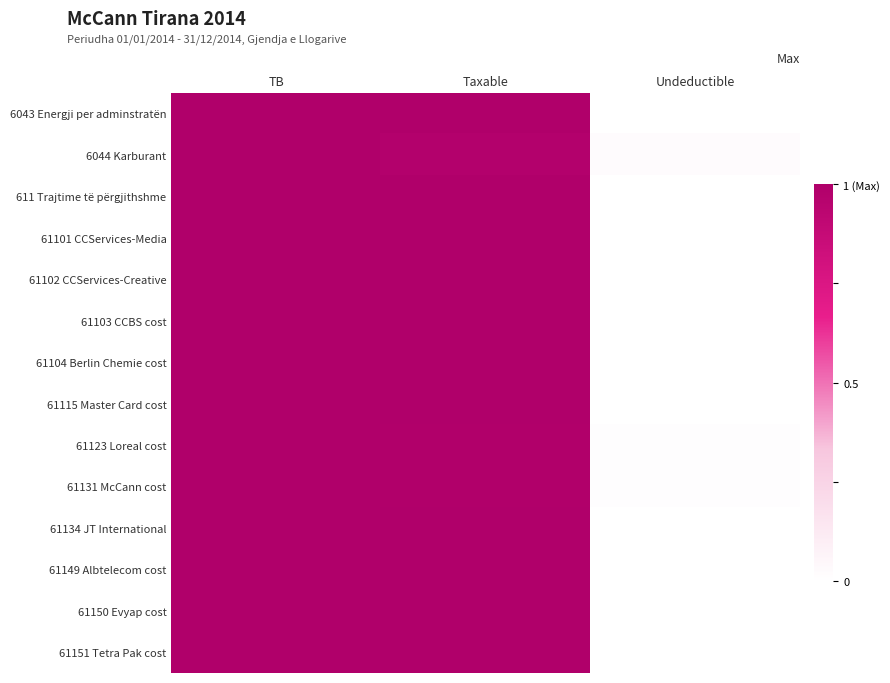

Reading left to right, transcribe all the data shown in this chart.

6043 Energji per adminstratën: TB=1.0	Taxable=1.0	Undeductible=0.0
6044 Karburant: TB=1.0	Taxable=1.0	Undeductible=0.0
611 Trajtime të përgjithshme: TB=1.0	Taxable=1.0	Undeductible=0.0
61101 CCServices-Media: TB=1.0	Taxable=1.0	Undeductible=0.0
61102 CCServices-Creative: TB=1.0	Taxable=1.0	Undeductible=0.0
61103 CCBS cost: TB=1.0	Taxable=1.0	Undeductible=0.0
61104 Berlin Chemie cost: TB=1.0	Taxable=1.0	Undeductible=0.0
61115 Master Card cost: TB=1.0	Taxable=1.0	Undeductible=0.0
61123 Loreal cost: TB=1.0	Taxable=1.0	Undeductible=0.0
61131 McCann cost: TB=1.0	Taxable=1.0	Undeductible=0.0
61134 JT International: TB=1.0	Taxable=1.0	Undeductible=0.0
61149 Albtelecom cost: TB=1.0	Taxable=1.0	Undeductible=0.0
61150 Evyap cost: TB=1.0	Taxable=1.0	Undeductible=0.0
61151 Tetra Pak cost: TB=1.0	Taxable=1.0	Undeductible=0.0